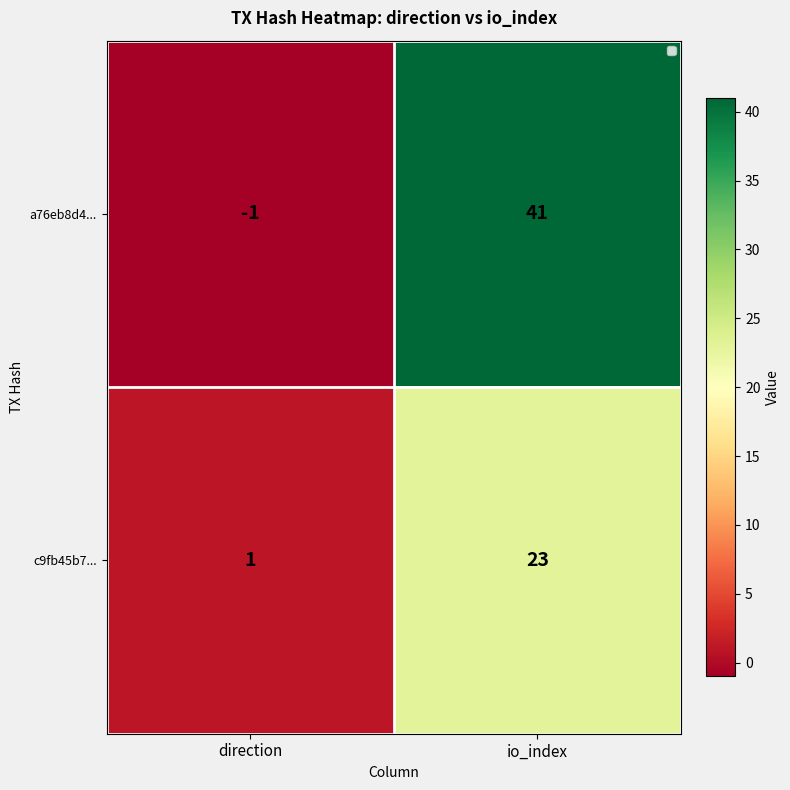

At which label is a76eb8d4... closest to 20?

direction